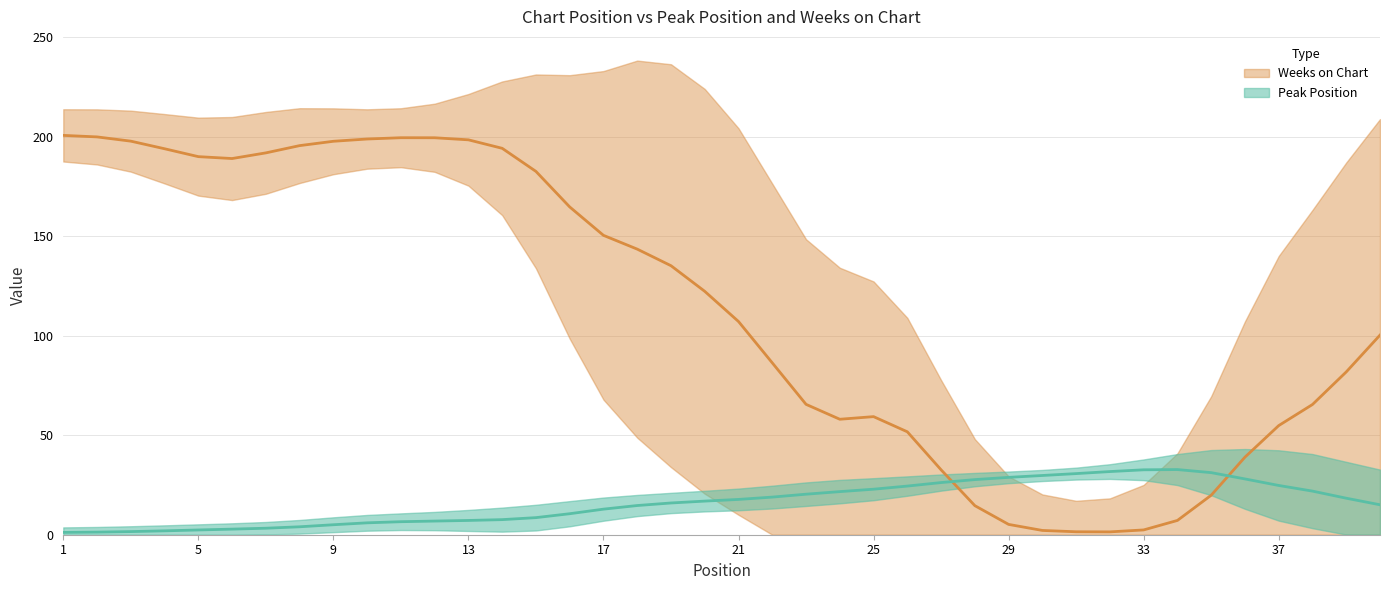

What is the average value of the Weeks on Chart series?

113